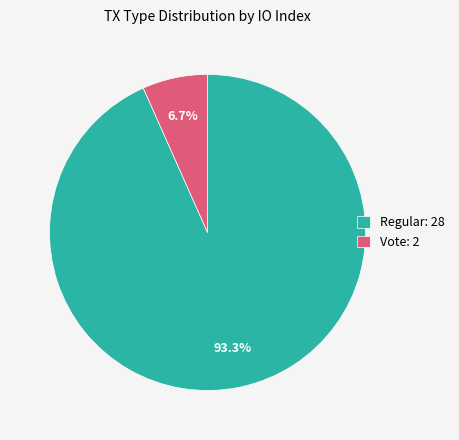

Is it true that Regular is 93% of the pie?

True